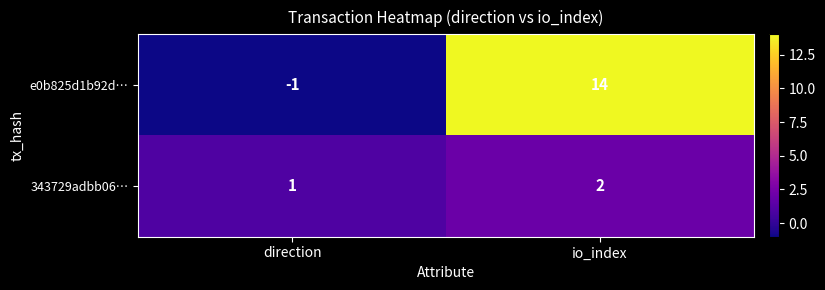

What is the sum of the e0b825d1b92d… values at direction and io_index?

13